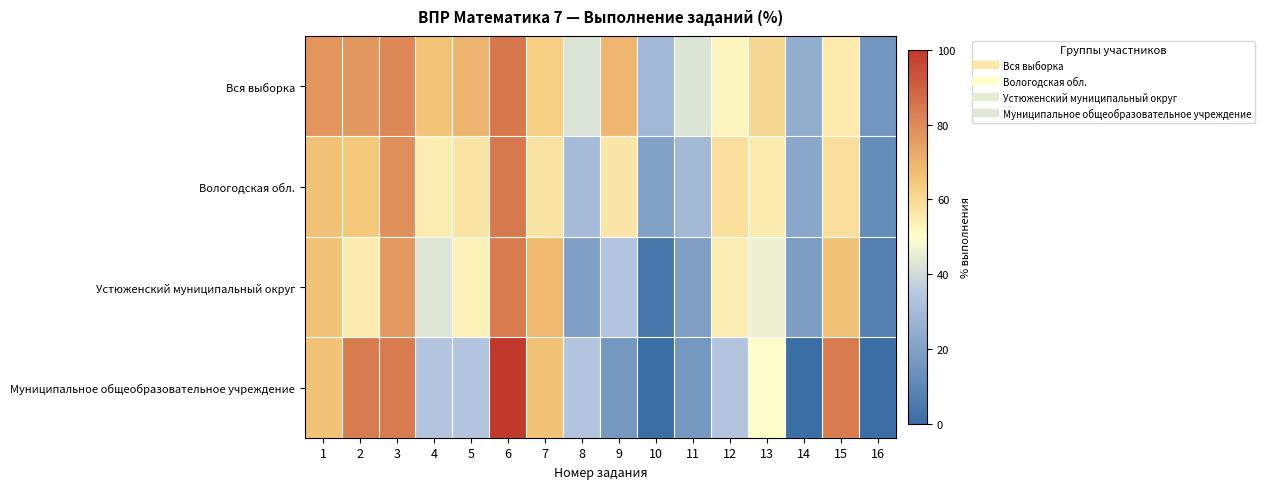

How many series are shown in this chart?

4